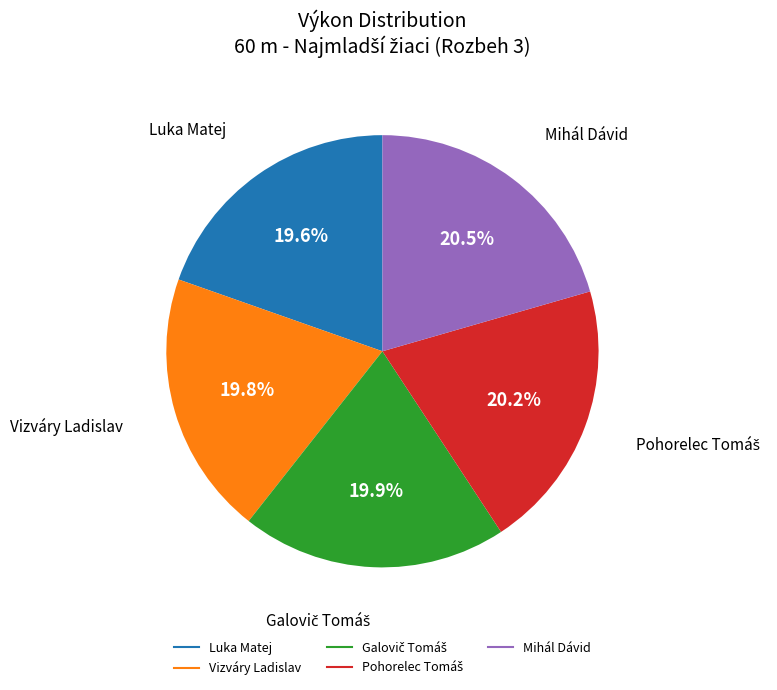

Is there a majority slice in this chart?

No